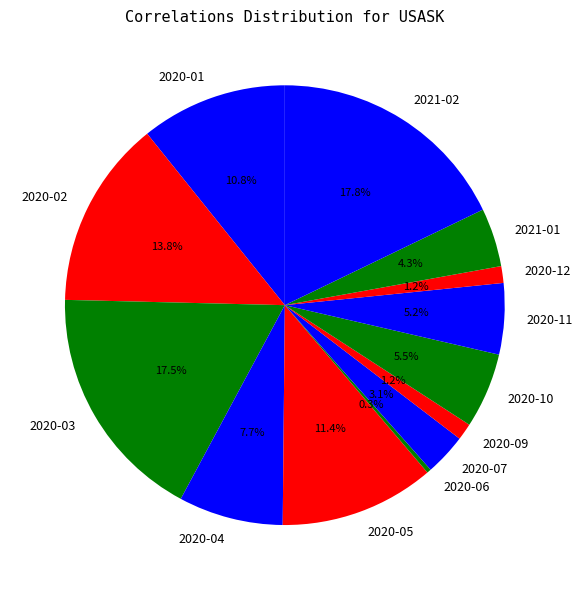

Between 2020-12 and 2020-05, which is larger?

2020-05